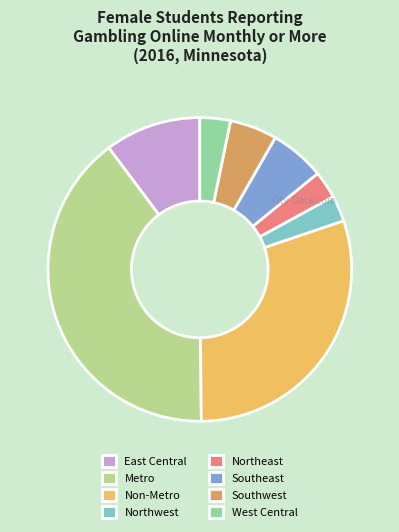

What is the ratio of the value at Southeast to the value at Northeast?

2.0